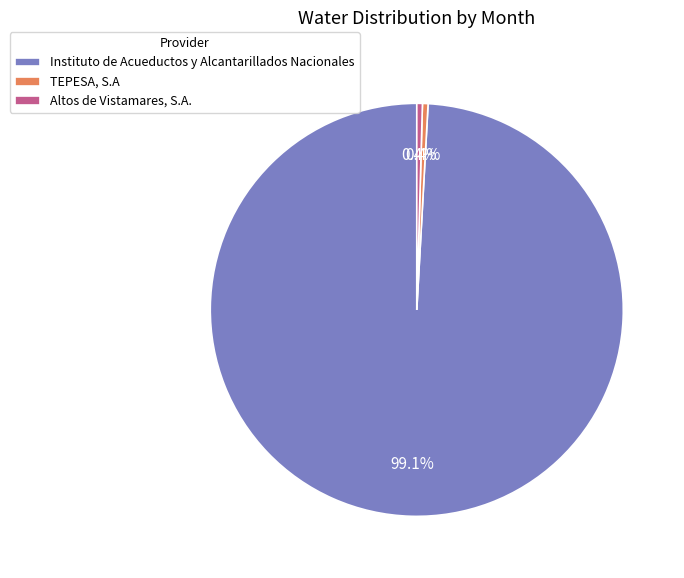

Is Instituto de Acueductos y Alcantarillados Nacionales the majority of the pie?

Yes